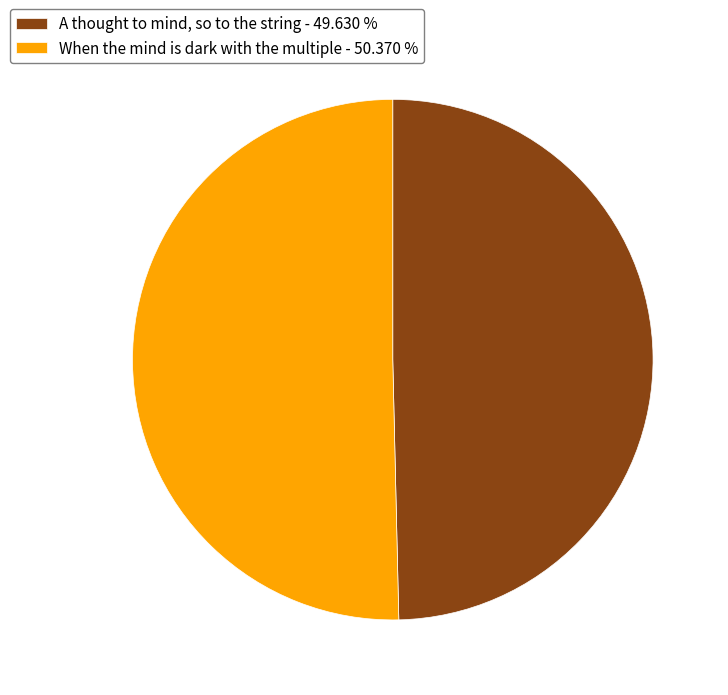

Rank the categories by value from highest to lowest.

When the mind is dark with the multiple, A thought to mind, so to the string